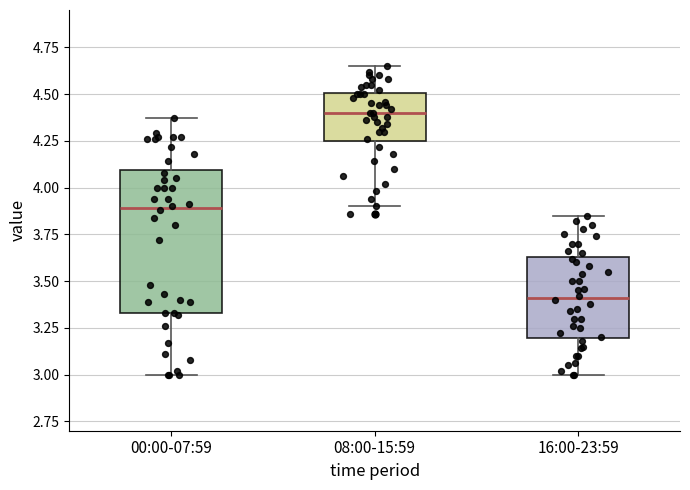

Reading left to right, transcribe this box plot: for each box, give where its median line is, the range the box spans, and where its two whiskers end, as read against the y-axis. The values are not printed on the chart, so give them approximately, as read against the axis.

00:00-07:59: median 3.90, box 3.35 to 4.10, whiskers 3.00 to 4.35
08:00-15:59: median 4.40, box 4.25 to 4.50, whiskers 3.90 to 4.65
16:00-23:59: median 3.40, box 3.20 to 3.65, whiskers 3.00 to 3.85